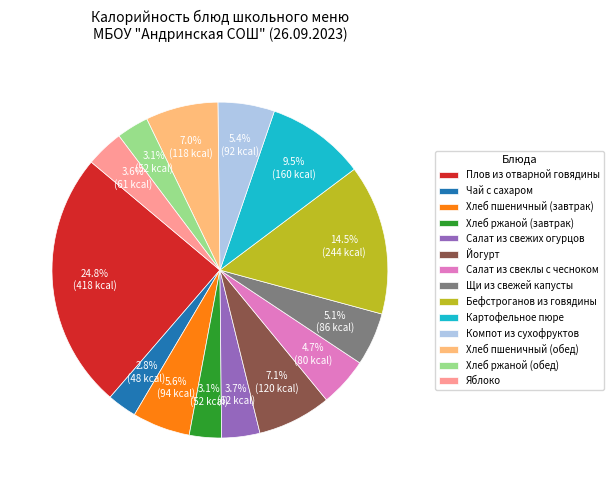

Is the sum of Хлеб ржаной (завтрак) and Салат из свежих огурцов greater than half?

No